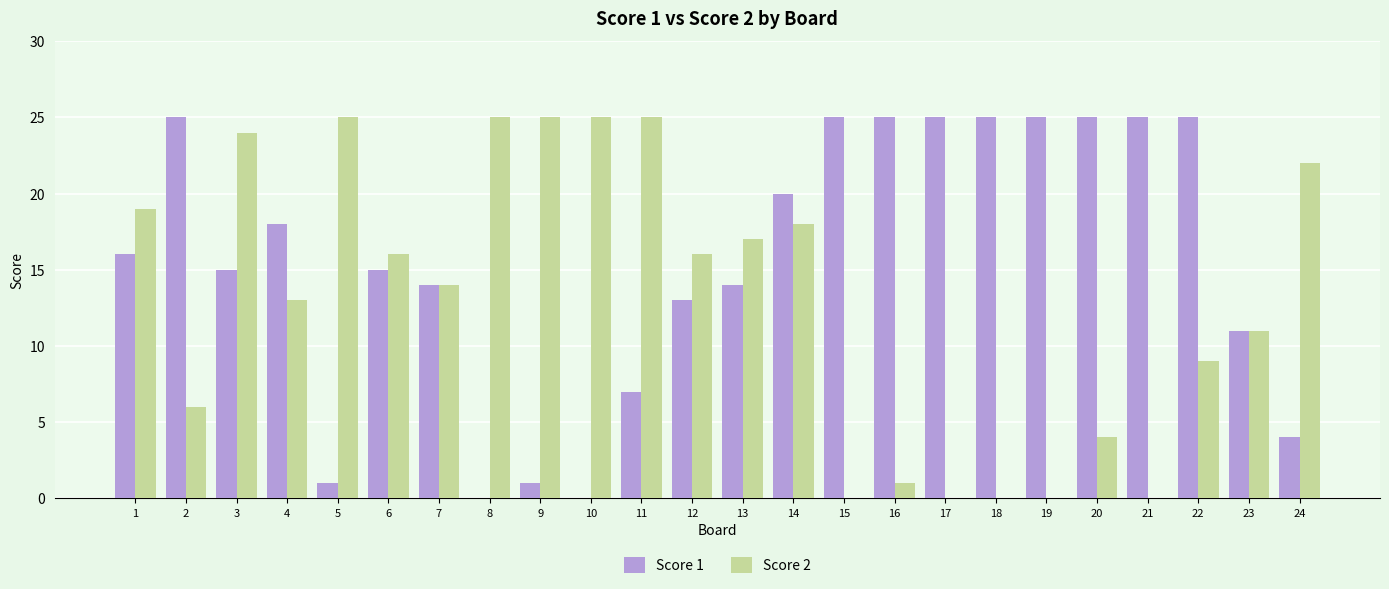

Which series has the largest total across all categories?

Score 1